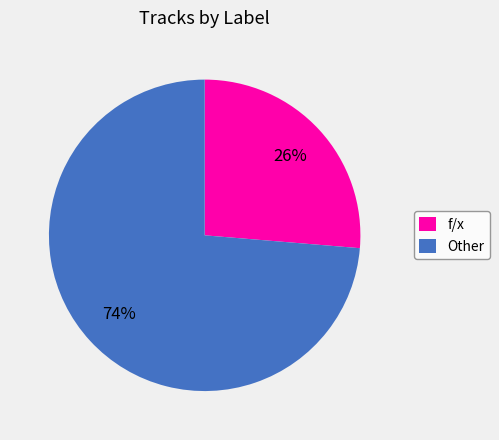

Which category has the biggest portion of the pie?

Other